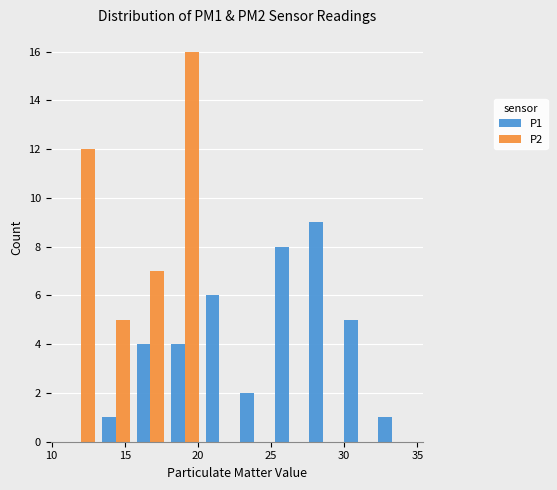

Reading left to right, transcribe this chart: for each range on the x-axis, give the height of each series' bar. Neither the bar edges nor the heights are printed on the chart, so give them approximately, as read against the axes.

11.0 to 13.0: P1=0	P2=12
13.0 to 15.5: P1=1	P2=5
15.5 to 18.0: P1=4	P2=7
18.0 to 20.5: P1=4	P2=16
20.5 to 22.5: P1=6	P2=0
22.5 to 25.0: P1=2	P2=0
25.0 to 27.5: P1=8	P2=0
27.5 to 29.5: P1=9	P2=0
29.5 to 32.0: P1=5	P2=0
32.0 to 34.5: P1=1	P2=0